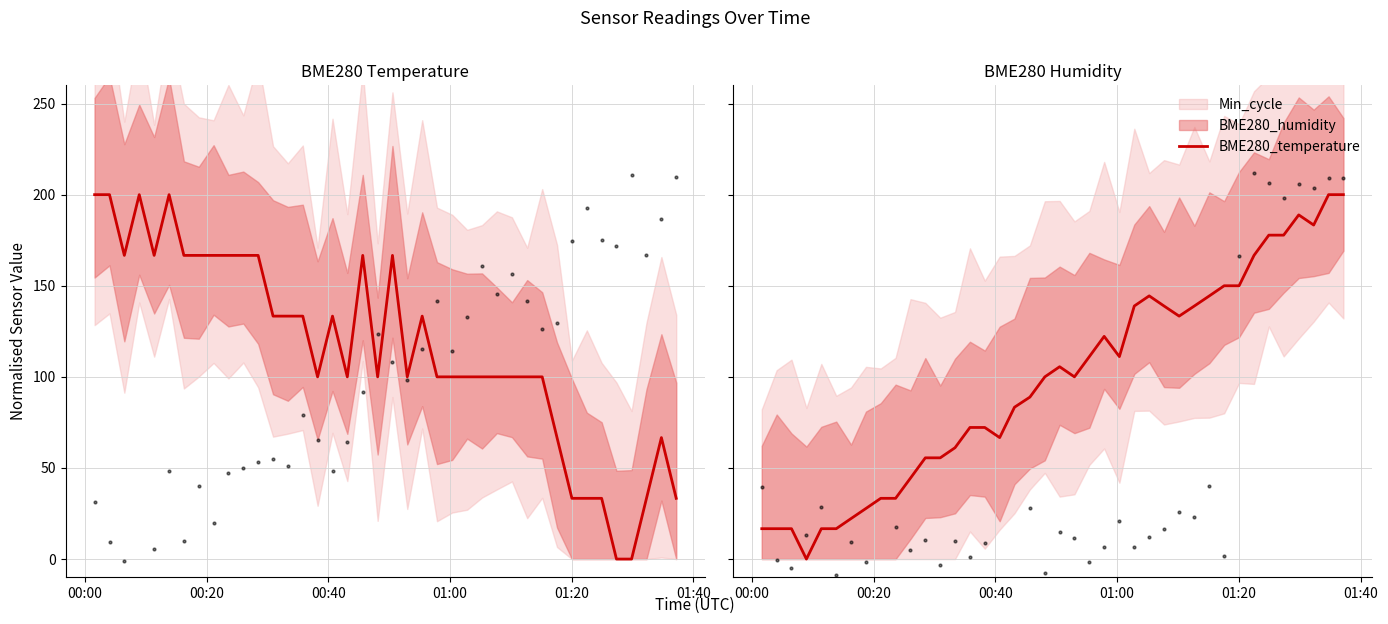

What is the ratio of the value at 21 to the value at 20?

0.9